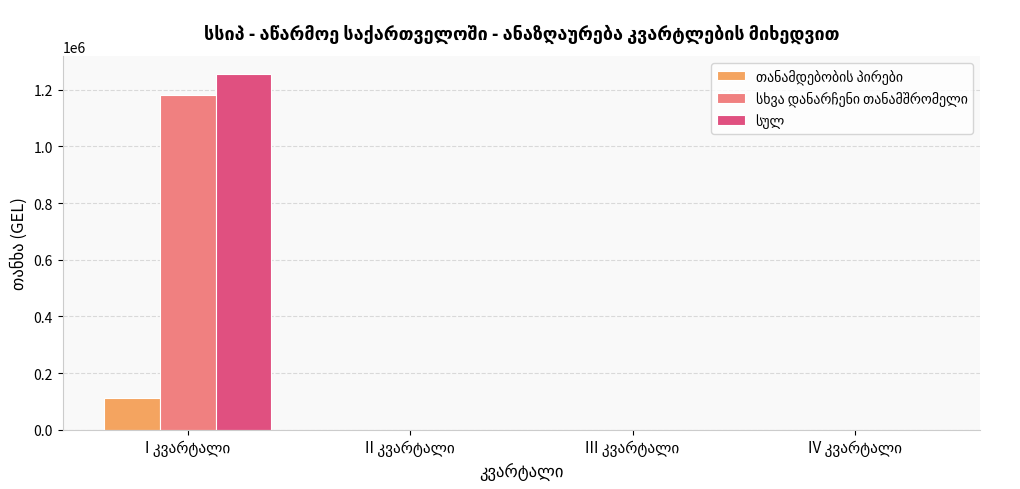

Rank the categories by სხვა დანარჩენი თანამშრომელი value from lowest to highest.

II კვარტალი, III კვარტალი, IV კვარტალი, I კვარტალი